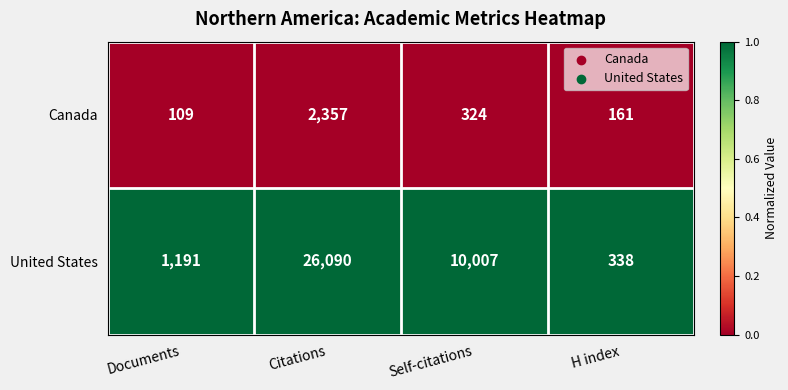

At which category is the sum across all series the highest?

Citations